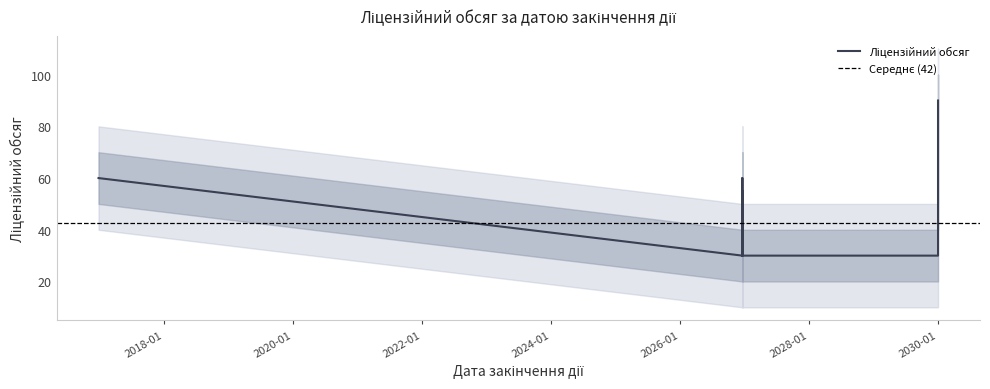

What is the maximum value shown in the chart?

90